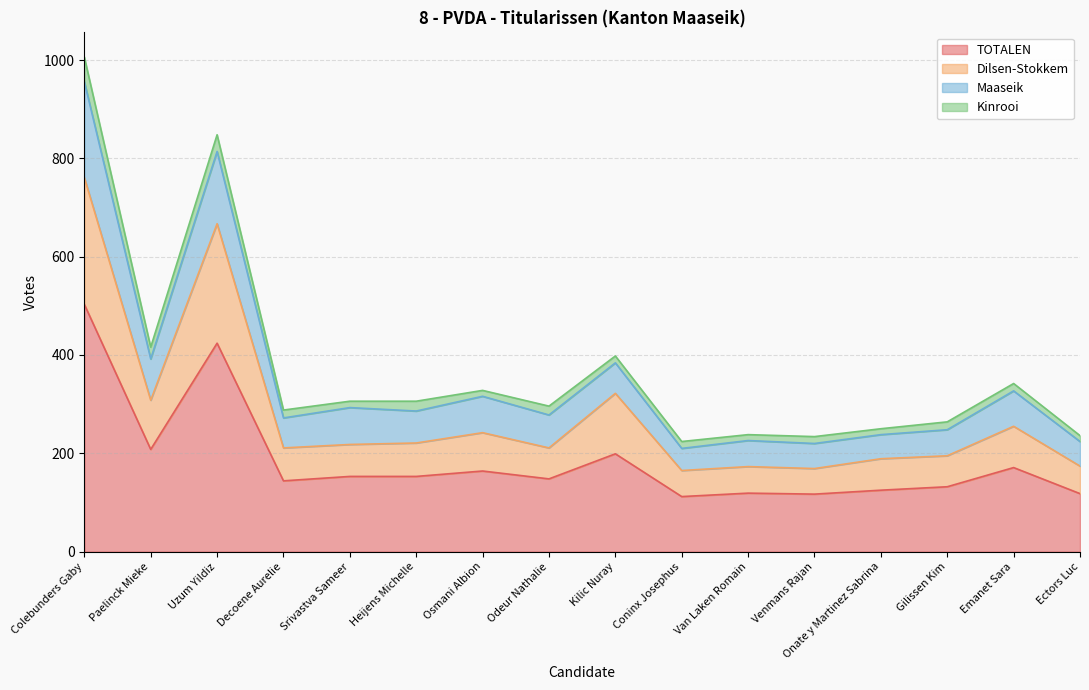

How many categories are shown in the chart?

16